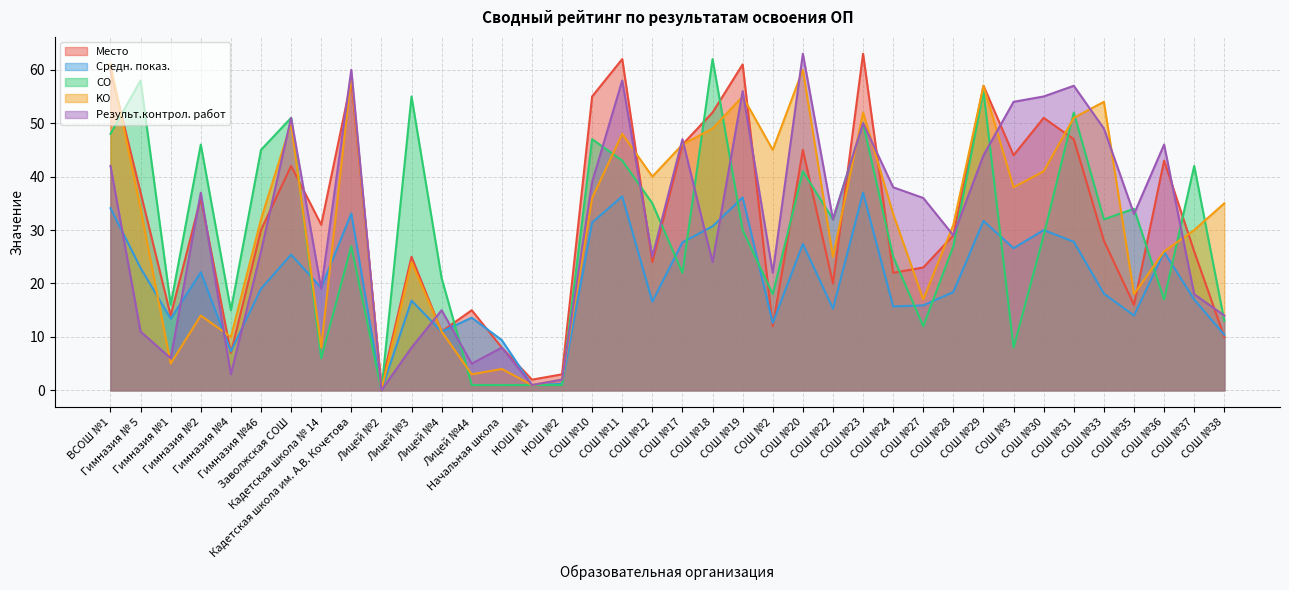

How many interior local valleys does the Место series have?

12